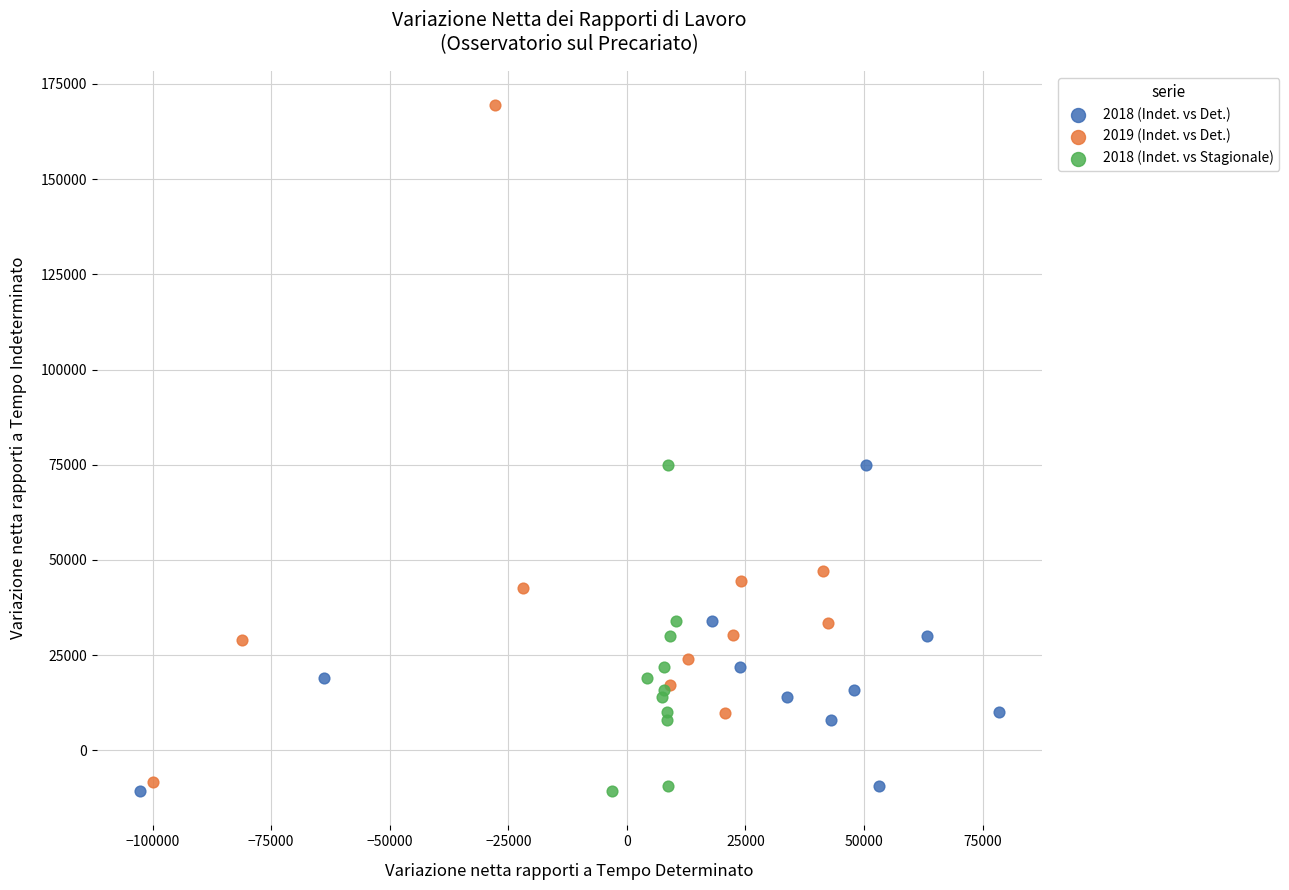

Which series has the largest Y range (max minus min)?

2019 (Indet. vs Det.)